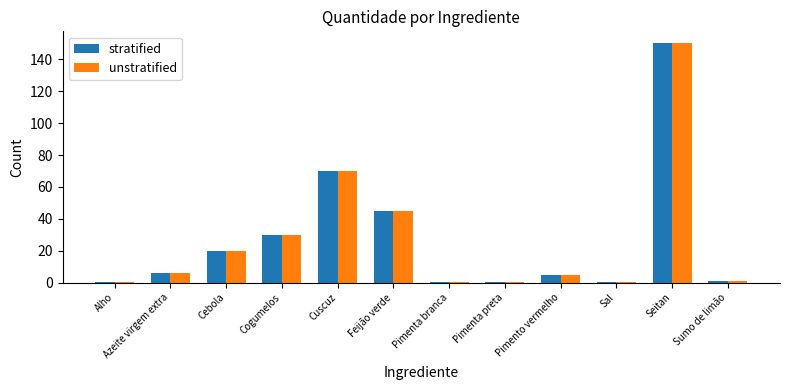

What is the highest value of the unstratified series?

150.0